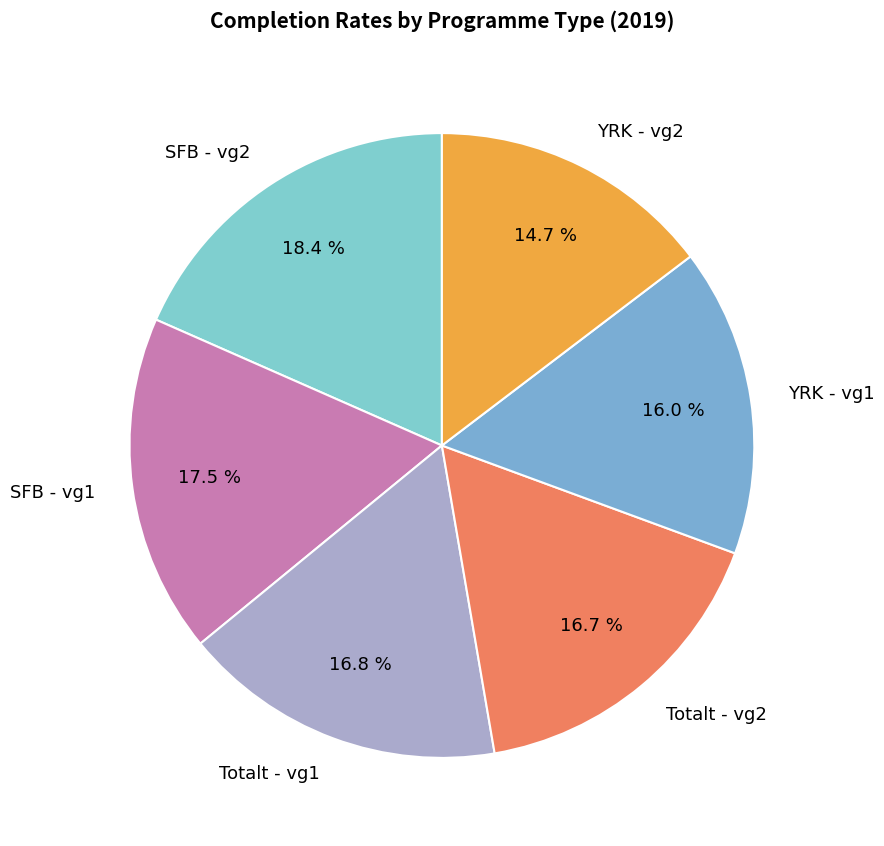

Count the number of slices in the pie.

6